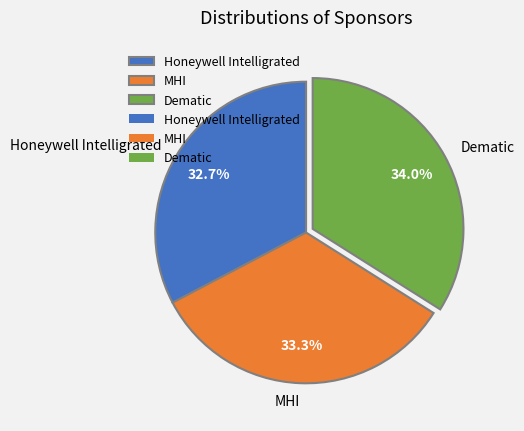

What is the smallest slice in the pie chart?

Honeywell Intelligrated